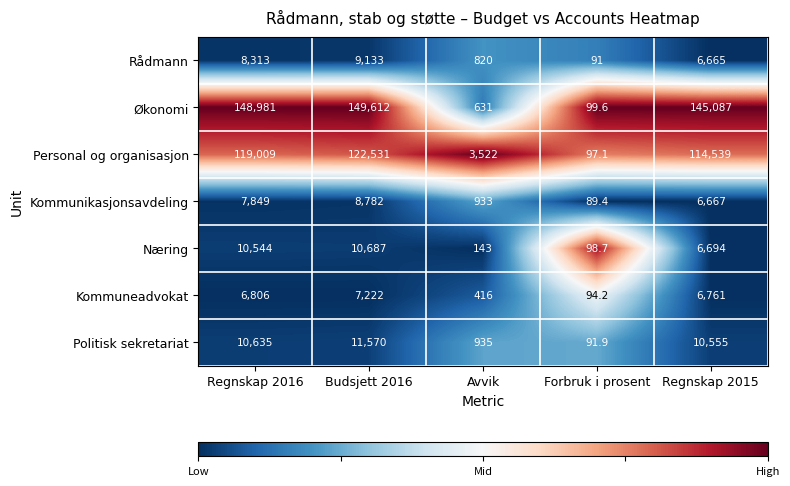

The value of Politisk sekretariat at Regnskap 2016 is 10635.0. True or false?

True